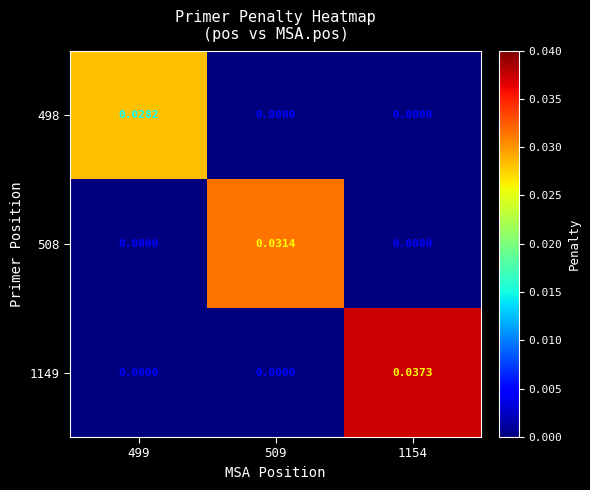

Rank the series by their maximum value, from lowest to highest.

498, 508, 1149